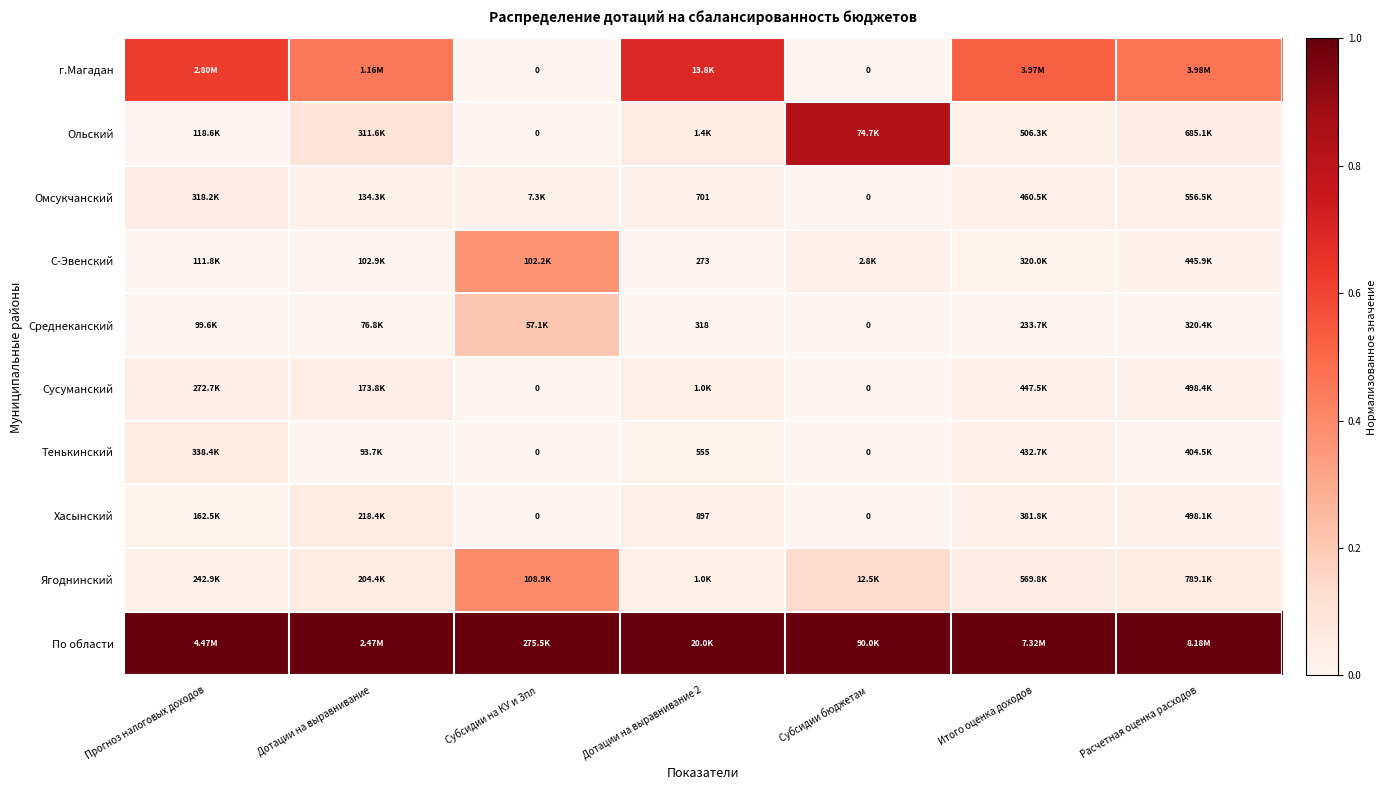

What is the difference between the Среднеканский values at Расчетная оценка расходов and Субсидии на КУ и Зпл?

0.2